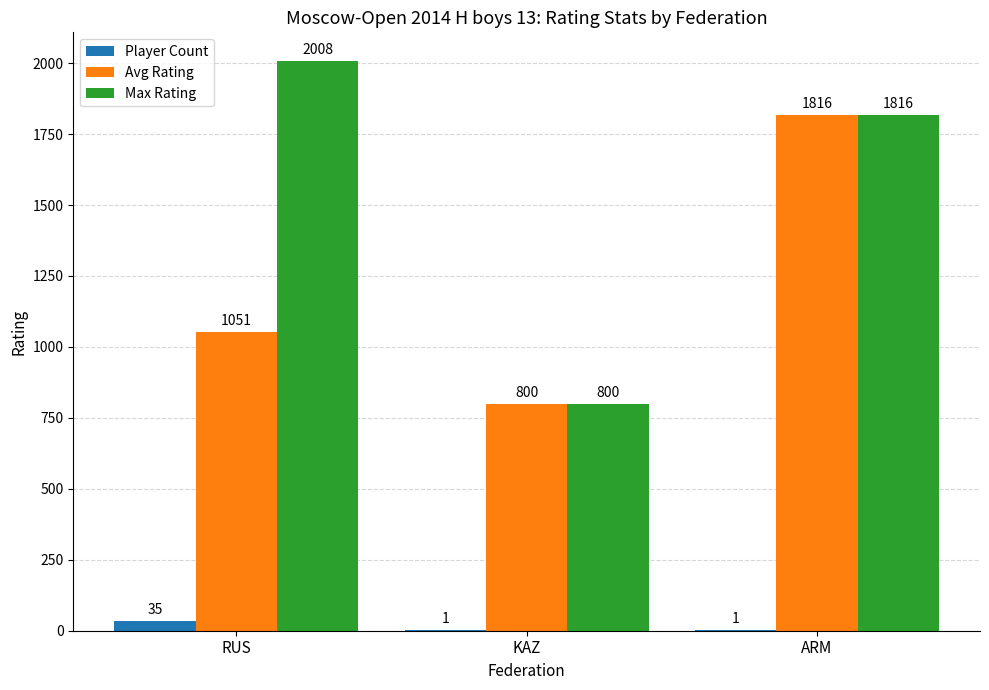

The Max Rating series shows 531 at KAZ. True or false?

False